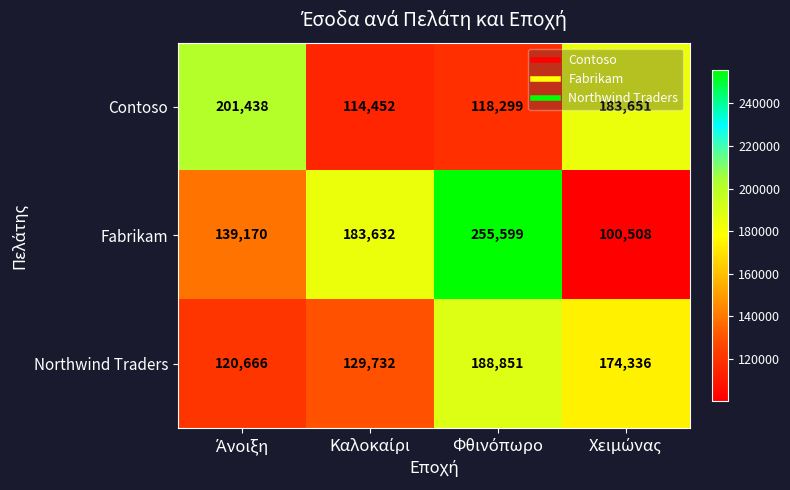

Which series has the widest spread of values?

Fabrikam